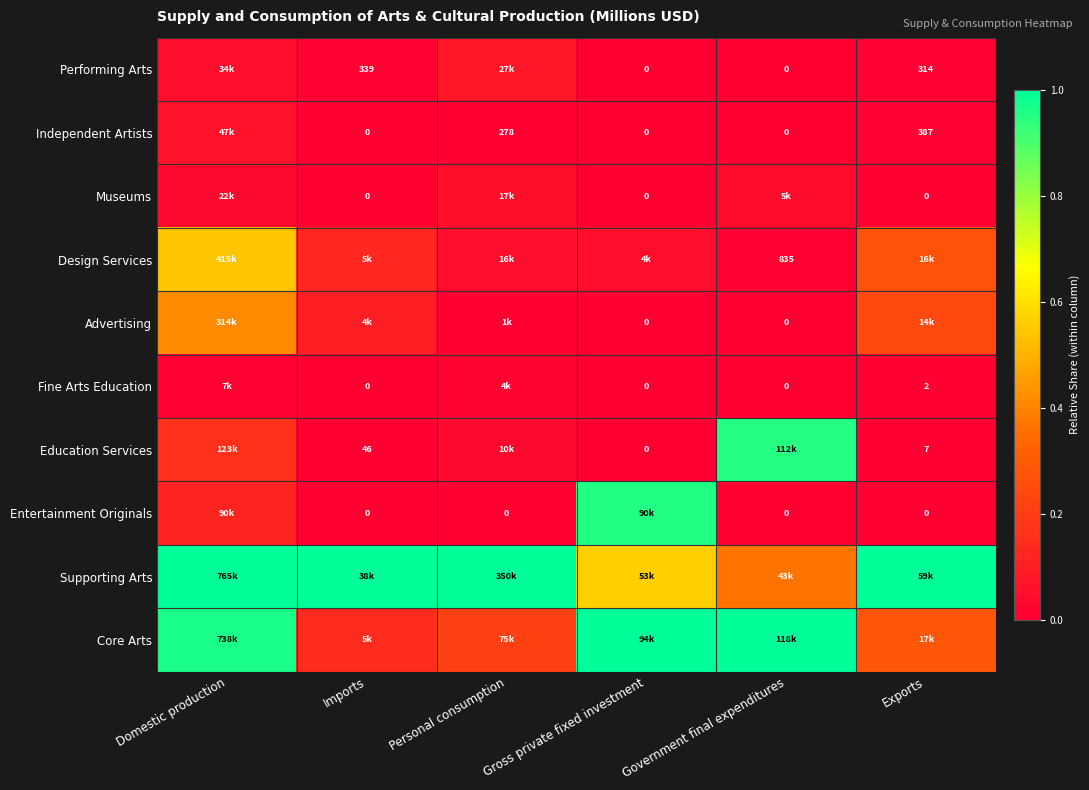

Rank the series at Imports from highest to lowest value.

Supporting Arts, Core Arts, Design Services, Advertising, Performing Arts, Education Services, Independent Artists, Museums, Fine Arts Education, Entertainment Originals